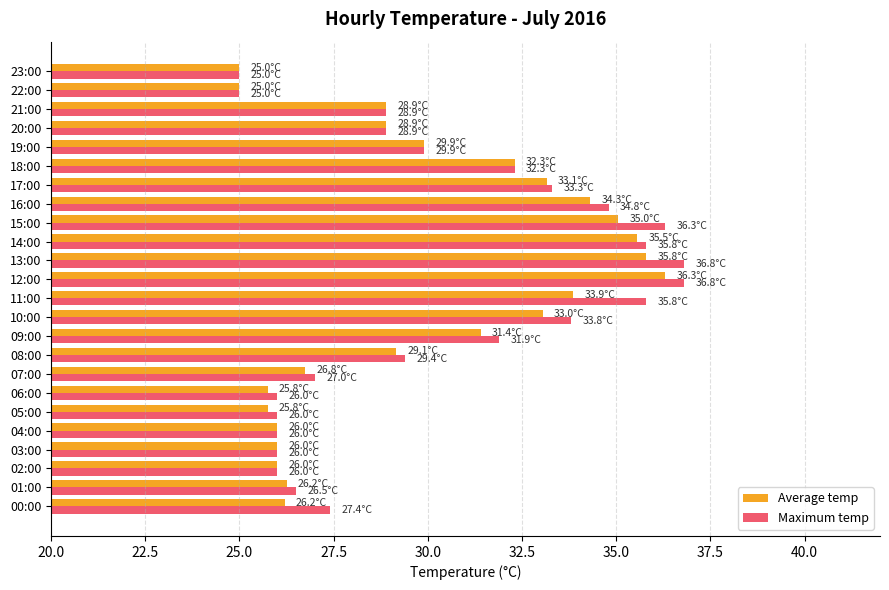

How many data points in Maximum temp are above 29?

12